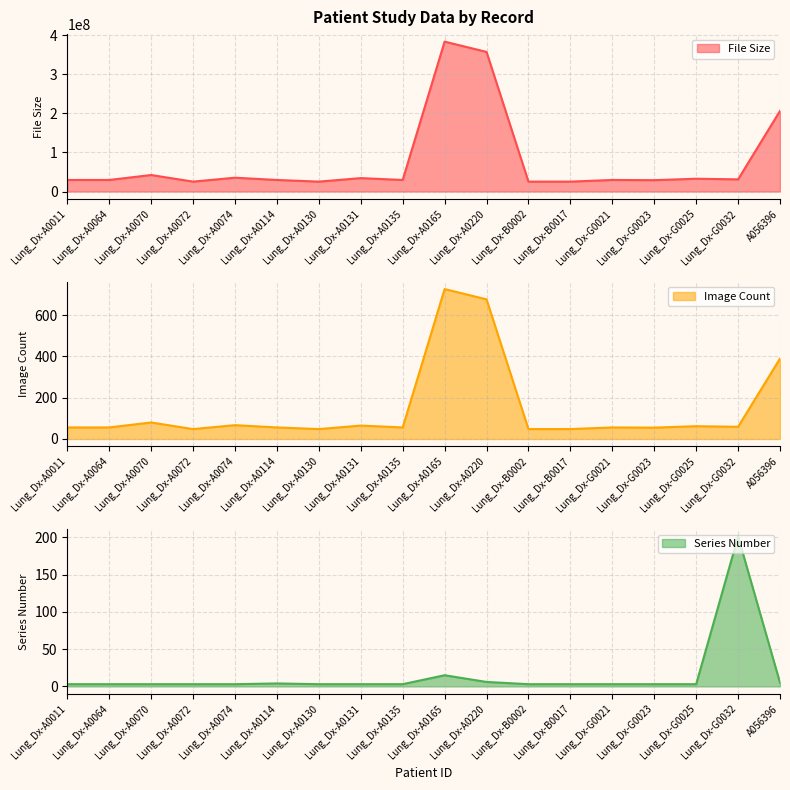

Between Lung_Dx-A0165 and Lung_Dx-G0023, which series saw the biggest shift?

File Size